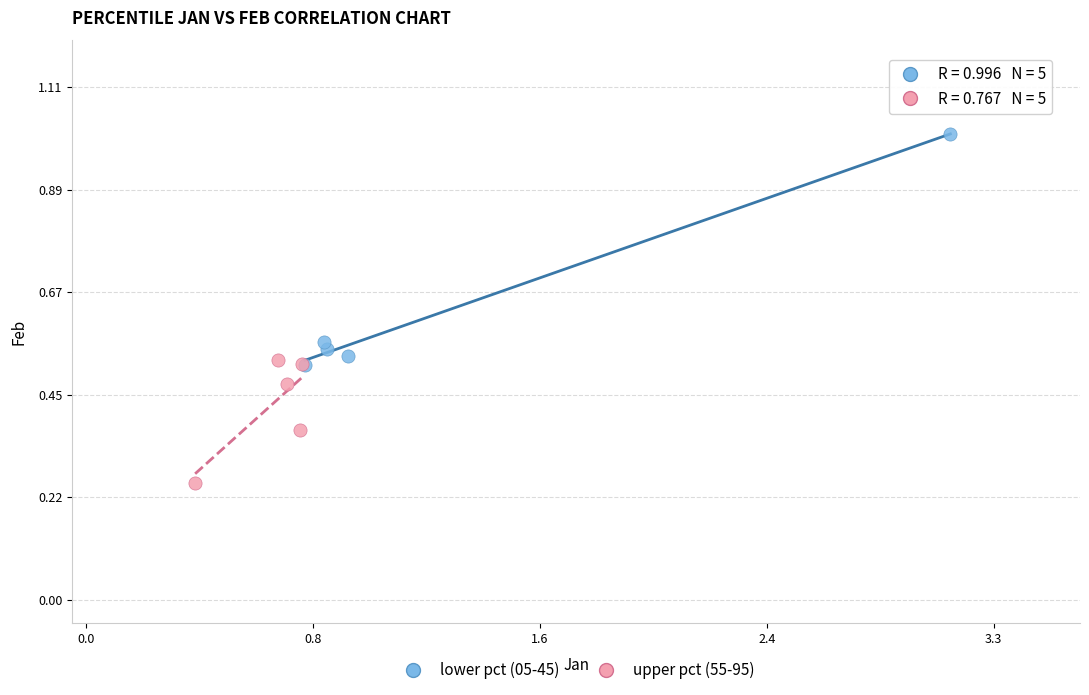

Which series reaches the maximum Y coordinate?

lower pct (05-45)